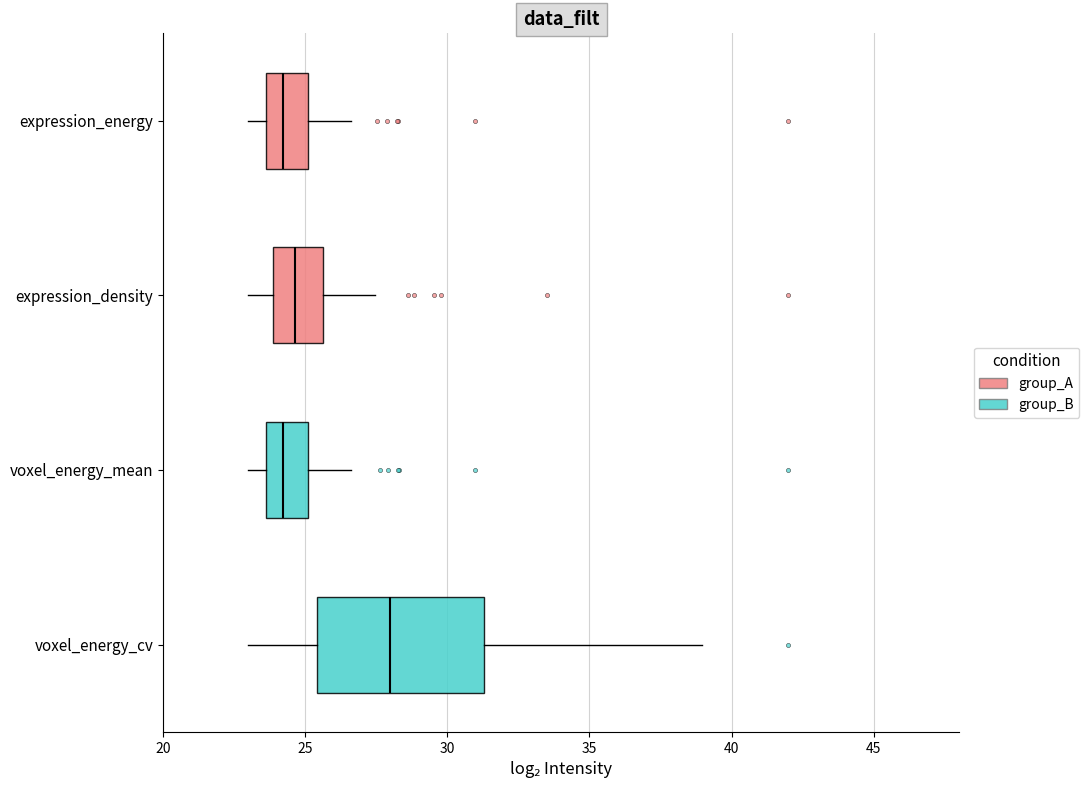

Reading bottom to top, transcribe this box plot: for each box, give where its median line is, the range the box spans, and where its two whiskers end, as read against the x-axis. The values are not printed on the chart, so give them approximately, as read against the axis.

voxel_energy_cv: median 28.0, box 25.5 to 31.5, whiskers 23.0 to 39.0
voxel_energy_mean: median 24.0, box 23.5 to 25.0, whiskers 23.0 to 26.5
expression_density: median 24.5, box 24.0 to 25.5, whiskers 23.0 to 27.5
expression_energy: median 24.0, box 23.5 to 25.0, whiskers 23.0 to 26.5